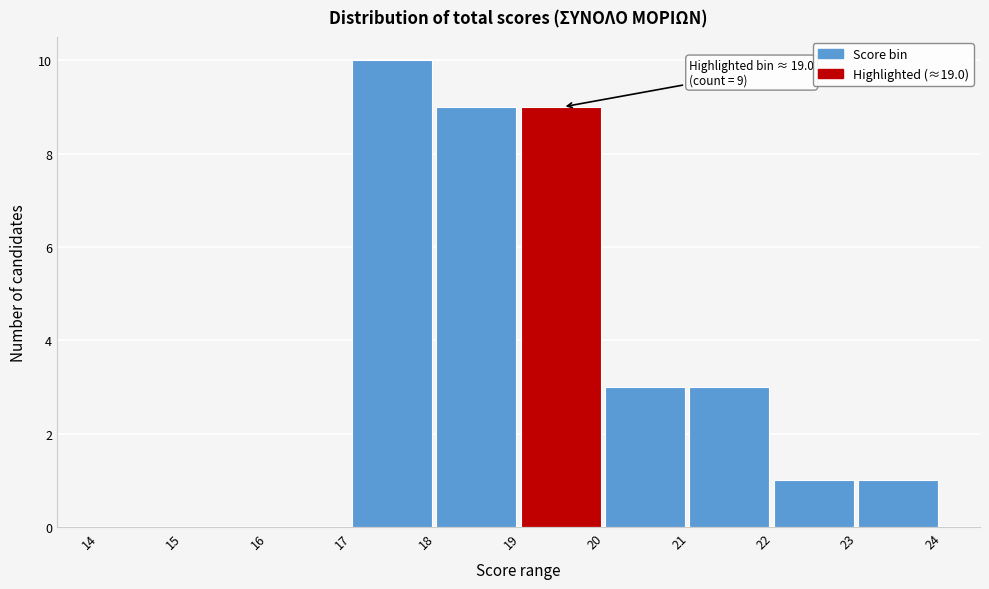

Which range on the x-axis has the tallest bar?

17 to 18